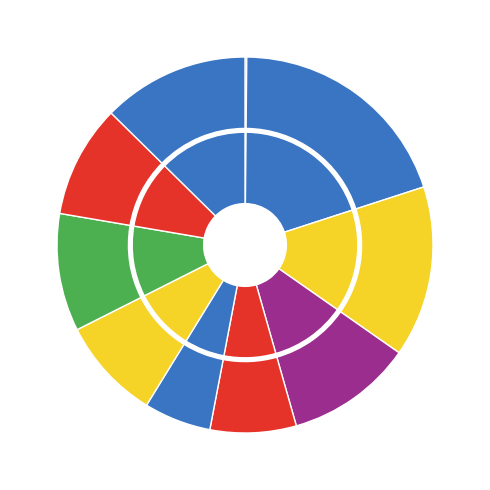

What percentage is the pct45 slice, to the nearest percent?

7%